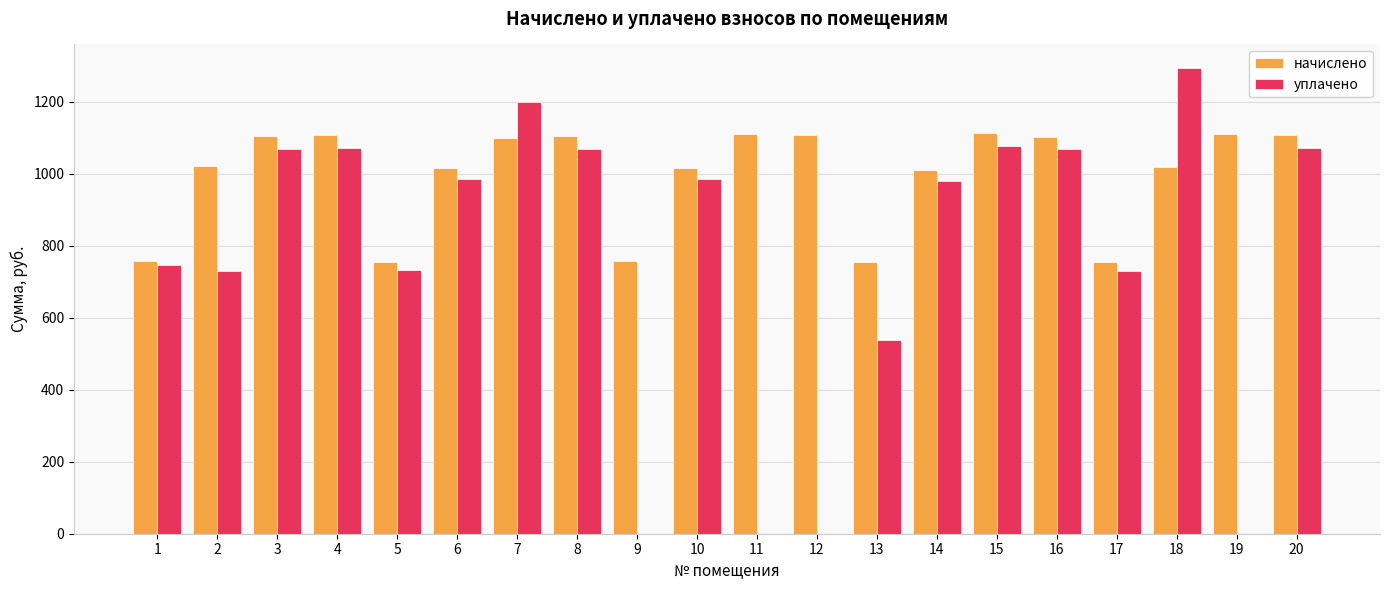

What is the total value across all series at 14?

1990.4